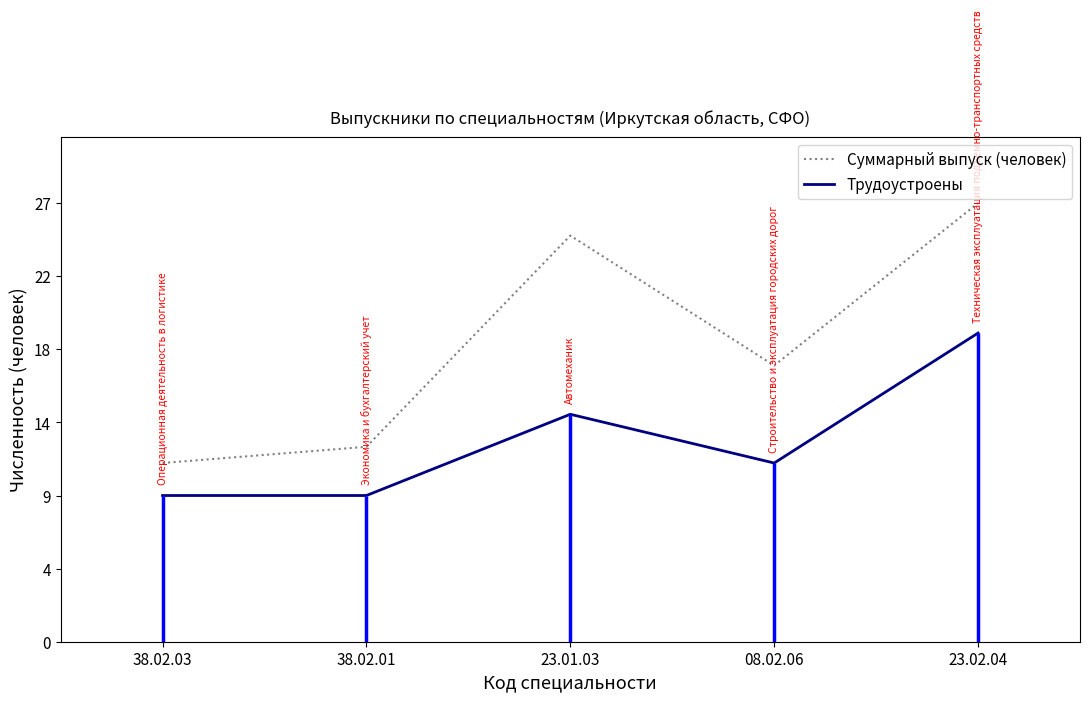

At which category does Трудоустроены reach its first local peak?

23.01.03